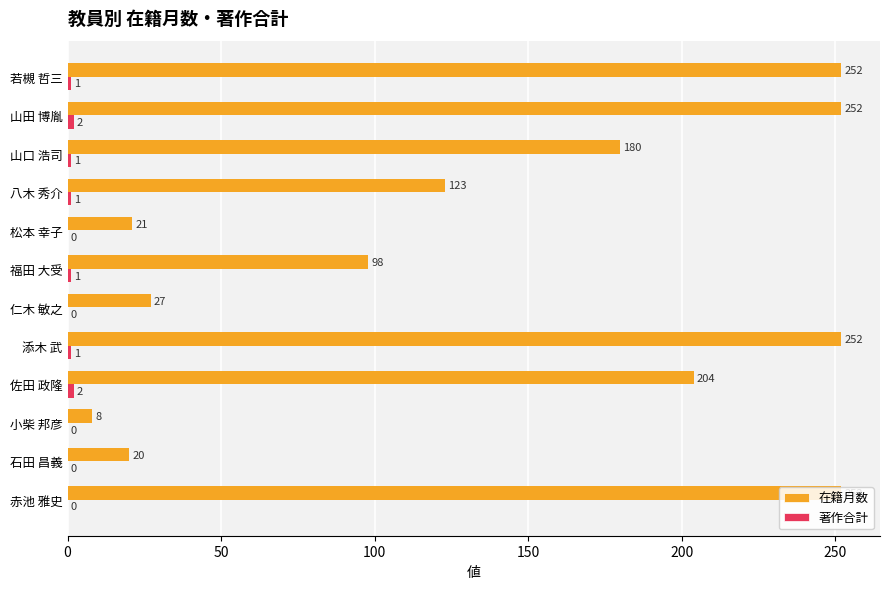

At which category is the sum across all series the highest?

山田 博胤